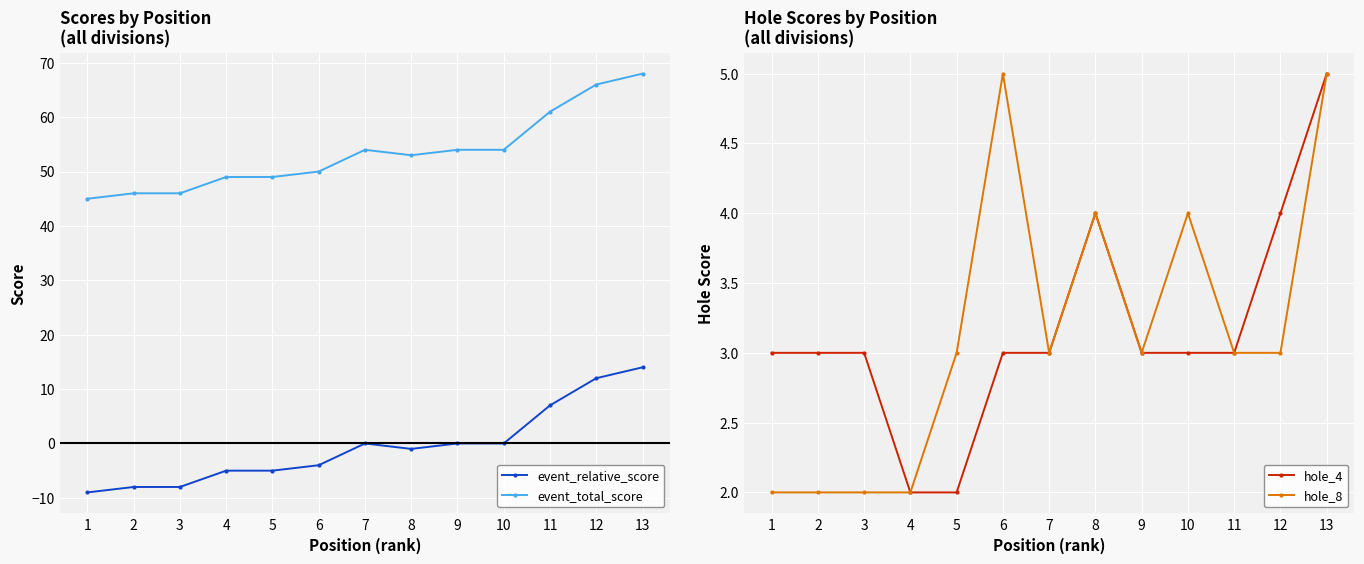

The value of hole_8 at 9 is 2. True or false?

False